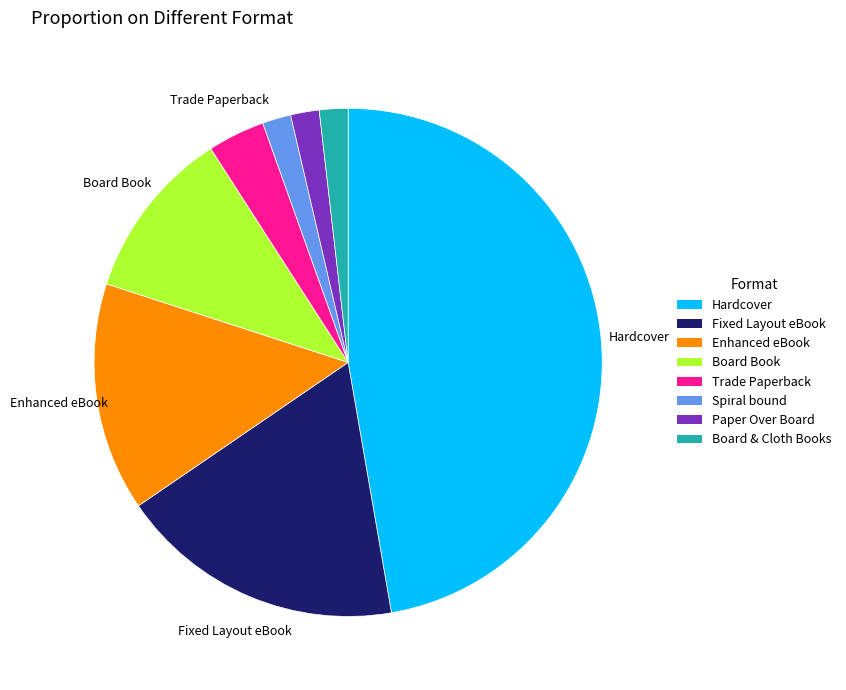

The Enhanced eBook slice represents 15% of the pie. True or false?

True